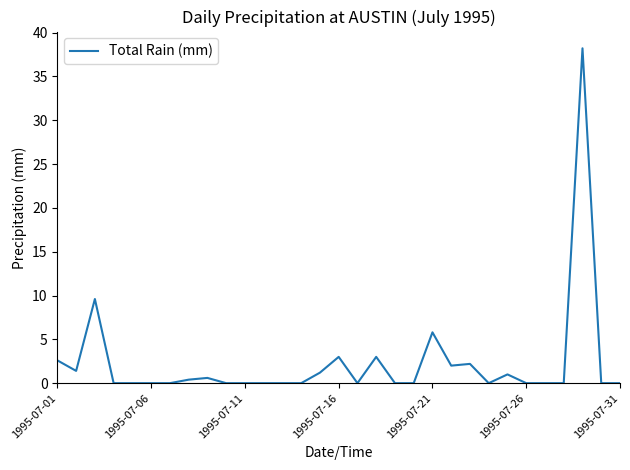

What is the maximum value shown in the chart?

38.2